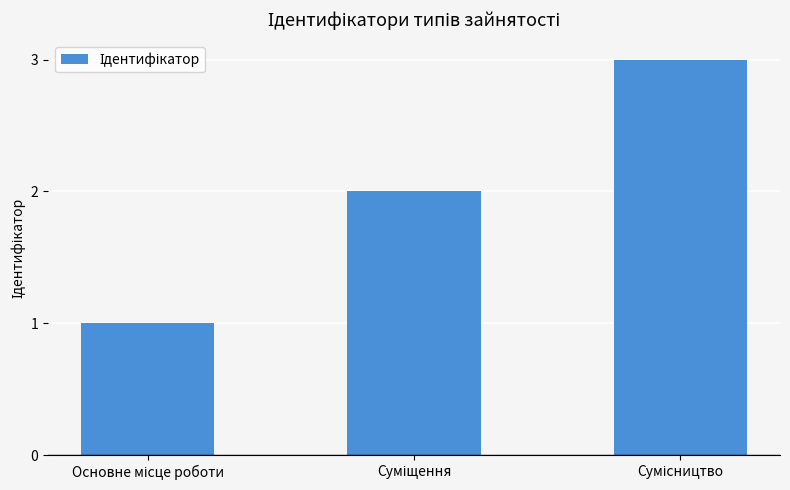

Reading left to right, transcribe all the data shown in this chart.

1	2	3